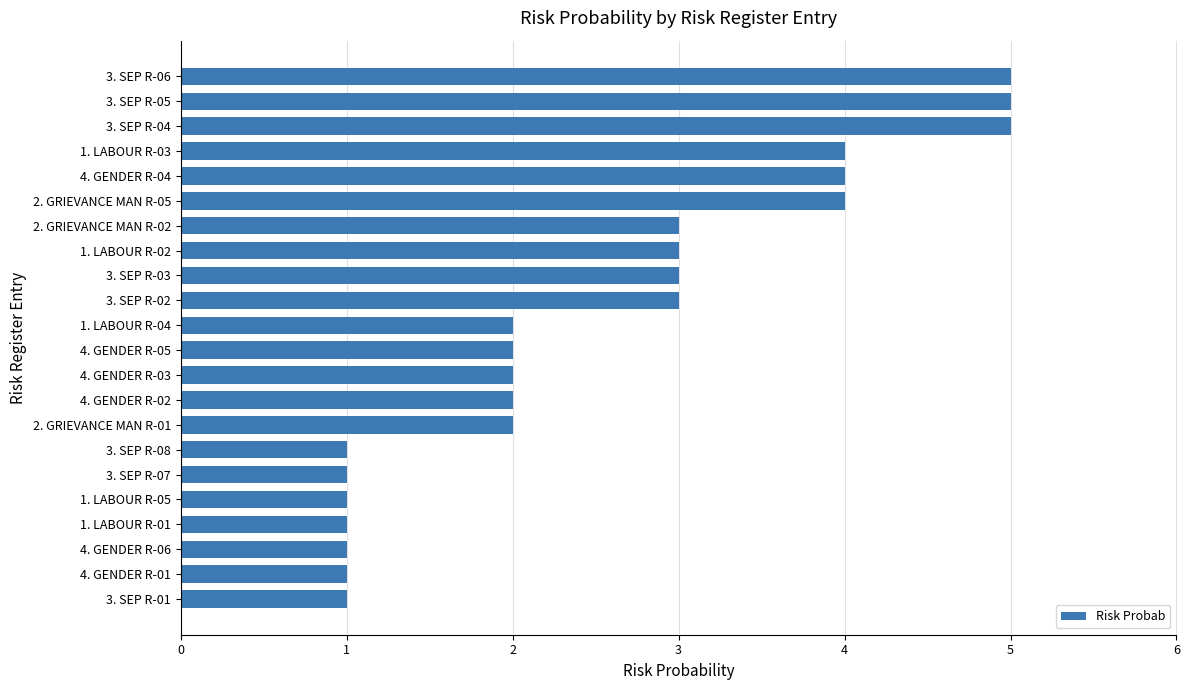

What is the greatest value displayed?

5